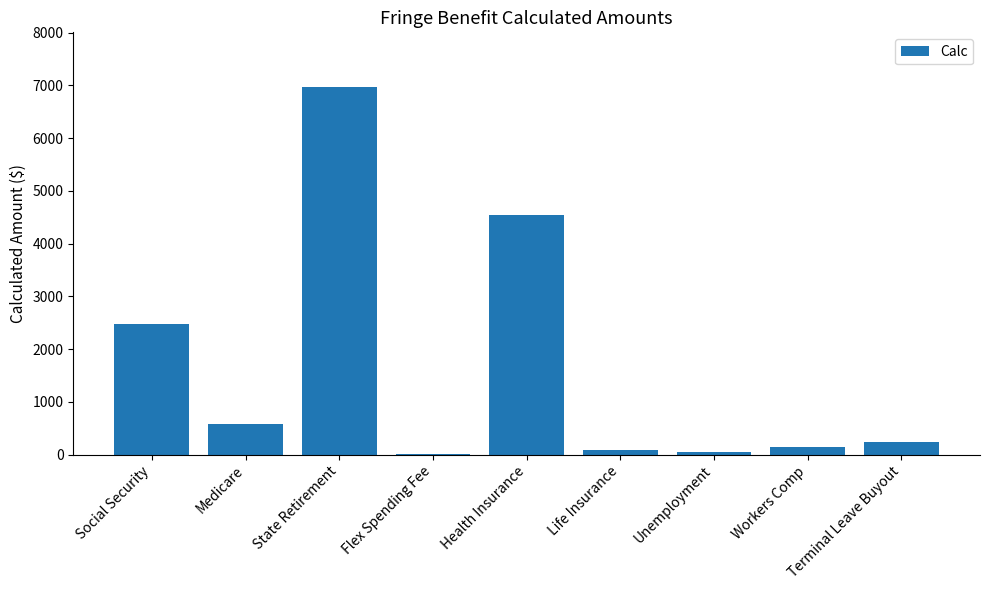

Is it true that the value at State Retirement is 3897.9?

False